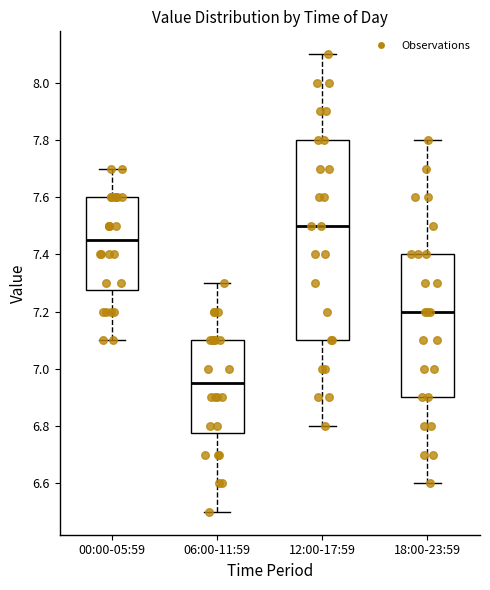

Reading left to right, transcribe this box plot: for each box, give where its median line is, the range the box spans, and where its two whiskers end, as read against the y-axis. The values are not printed on the chart, so give them approximately, as read against the axis.

00:00-05:59: median 7.46, box 7.28 to 7.60, whiskers 7.10 to 7.70
06:00-11:59: median 6.96, box 6.78 to 7.10, whiskers 6.50 to 7.30
12:00-17:59: median 7.50, box 7.10 to 7.80, whiskers 6.80 to 8.10
18:00-23:59: median 7.20, box 6.90 to 7.40, whiskers 6.60 to 7.80